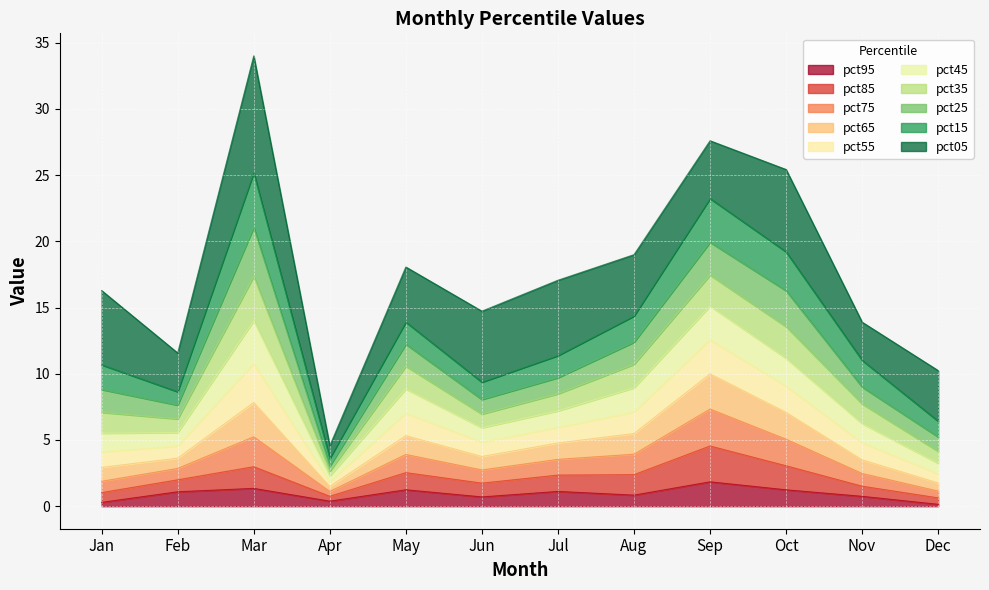

What is the total value across all series at Sep?

27.6